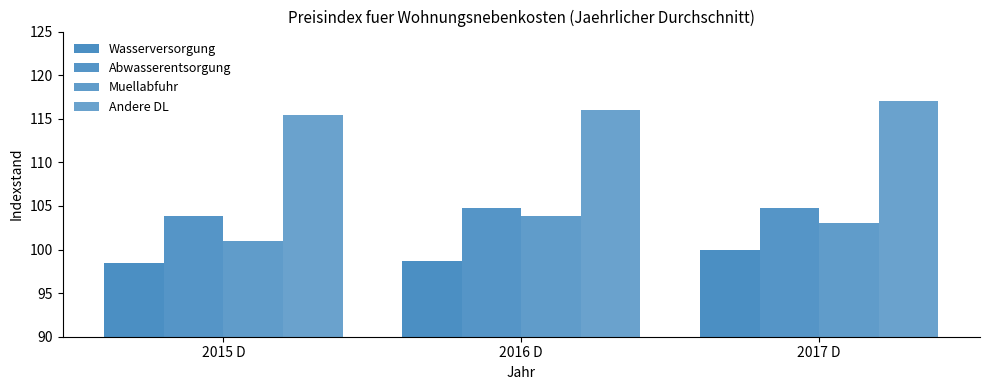

Does the chart contain any negative values?

No